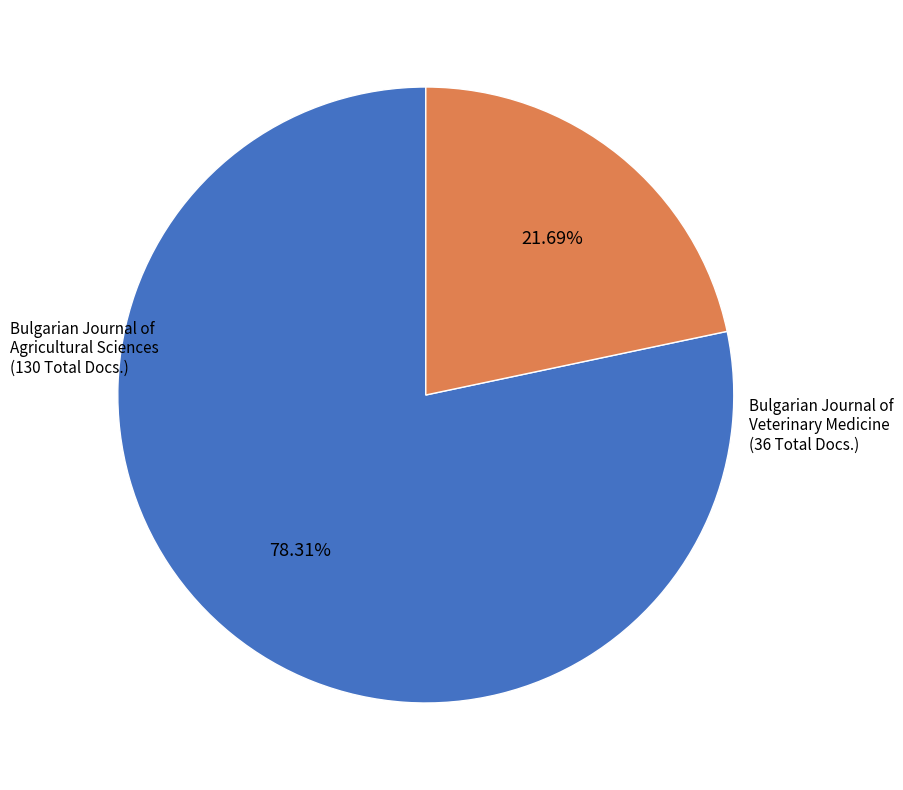

Is Bulgarian Journal of Agricultural Sciences the majority of the pie?

Yes